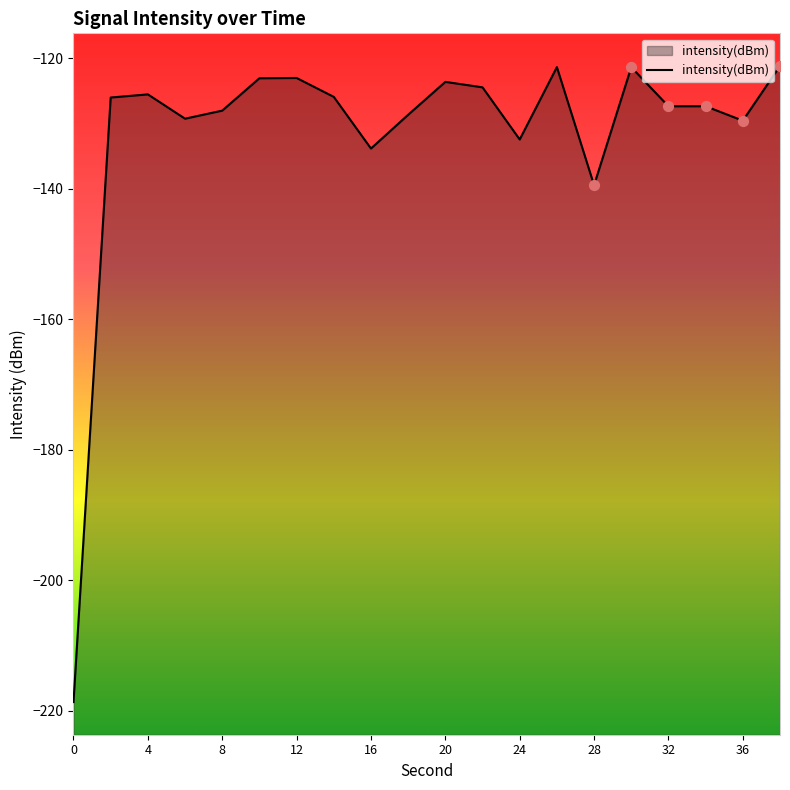

Between 15 and 0, which is larger?

15